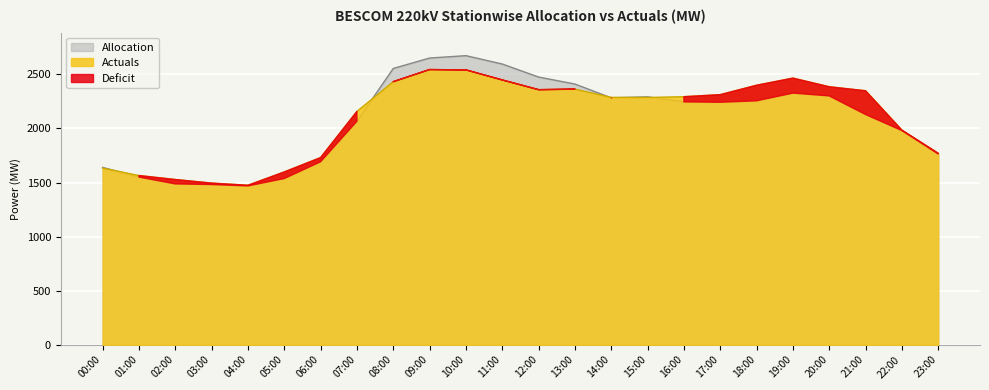

The value of Allocation at 15:00 is 1263.5. True or false?

False